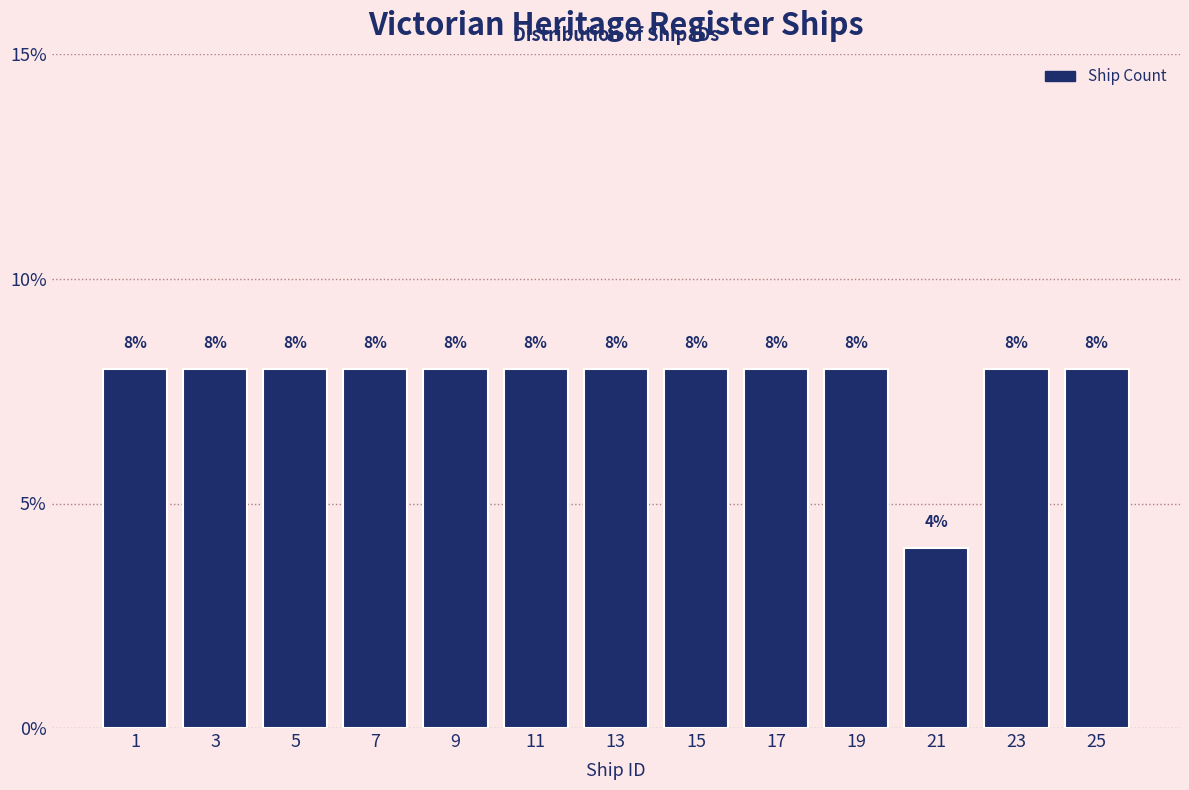

Reading left to right, transcribe all the data shown in this chart.

1=8	3=8	5=8	7=8	9=8	11=8	13=8	15=8	17=8	19=8	21=4	23=8	25=8